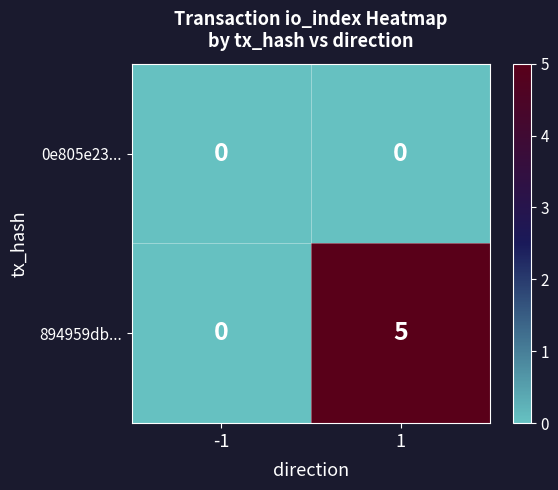

Which series has the largest total across all categories?

894959db...